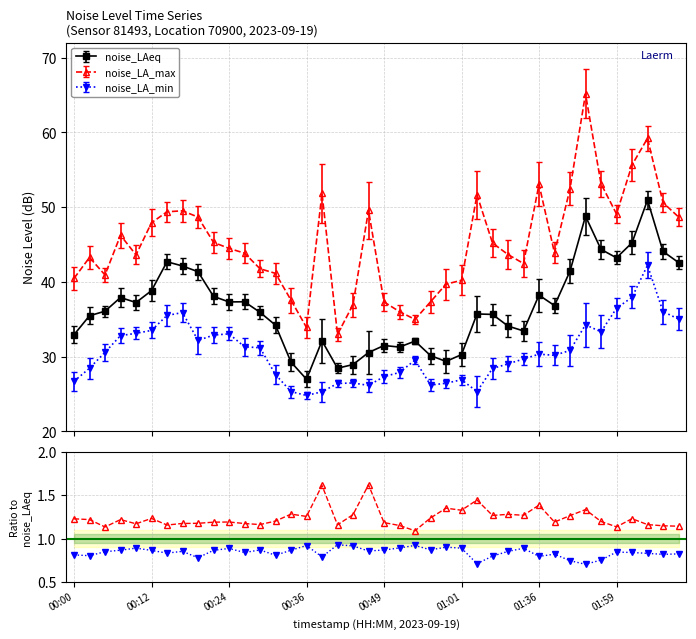

Count the noise_LA_min values in the range 0 to 1.

40